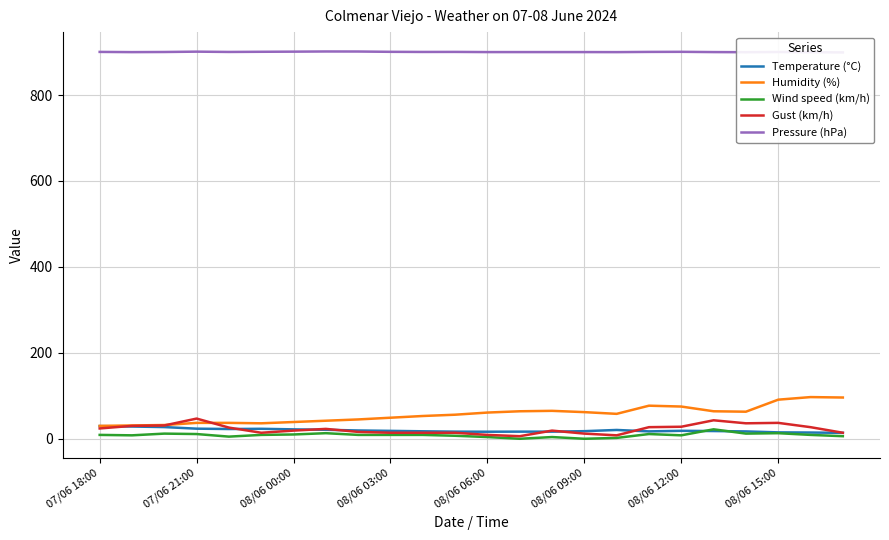

What is the lowest value of the Humidity (%) series?

30.0